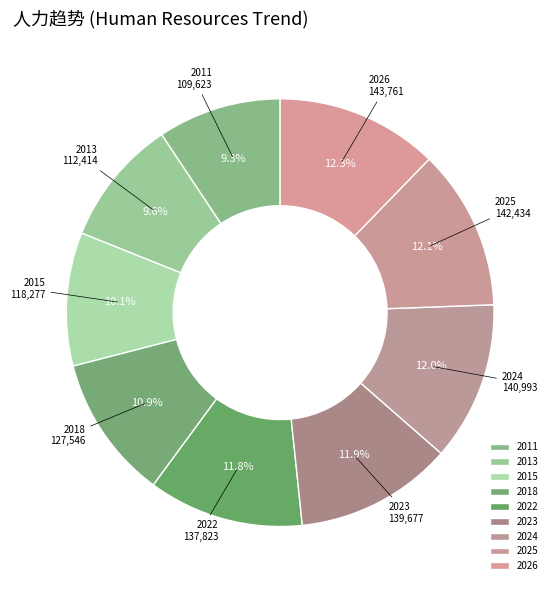

What portion of the pie excludes 2024?

88.0%